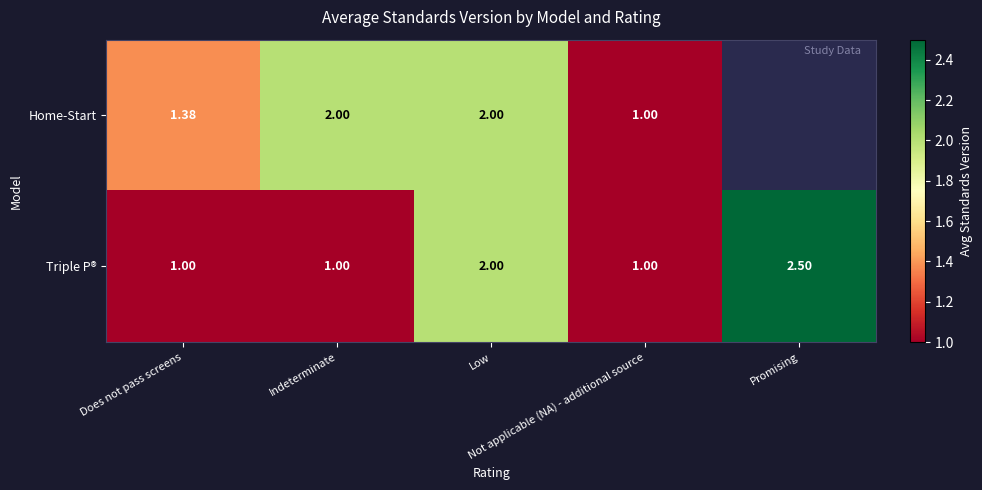

What is the maximum value for Triple P®?

2.5